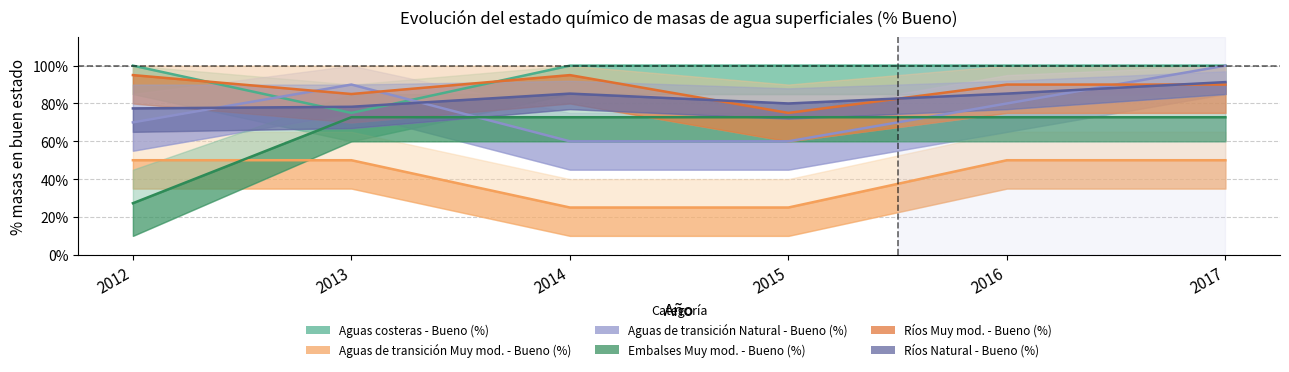

Count the Ríos Muy mod. - Bueno (%) values in the range 0 to 1.

6